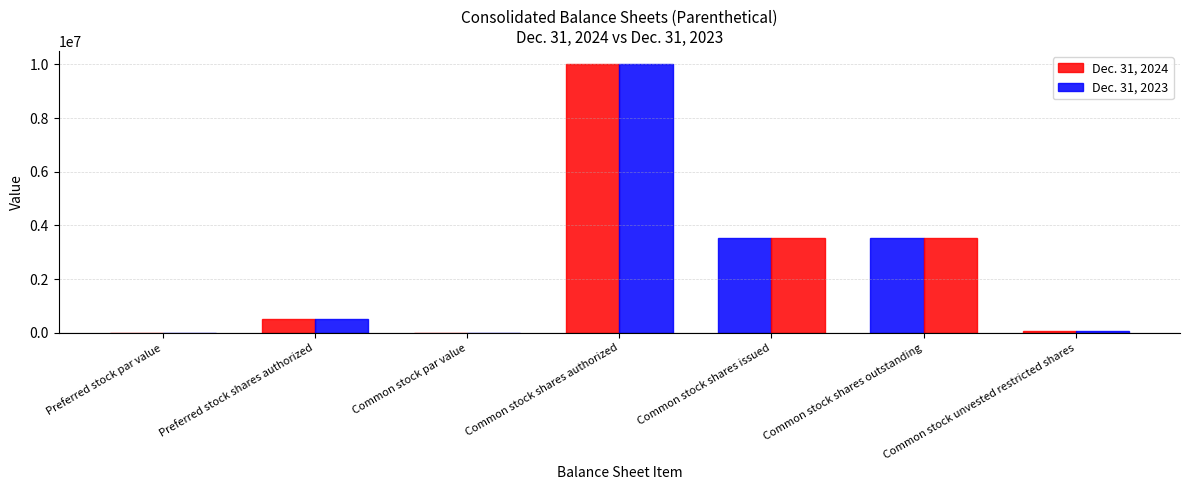

Reading left to right, transcribe all the data shown in this chart.

Dec. 31, 2024: Preferred stock par value=10.0	Preferred stock shares authorized=500000.0	Common stock par value=2.5	Common stock shares authorized=10000000.0	Common stock shares issued=3520894.0	Common stock shares outstanding=3520894.0	Common stock unvested restricted shares=64043.0
Dec. 31, 2023: Preferred stock par value=10.0	Preferred stock shares authorized=500000.0	Common stock par value=2.5	Common stock shares authorized=10000000.0	Common stock shares issued=3549581.0	Common stock shares outstanding=3549581.0	Common stock unvested restricted shares=56914.0